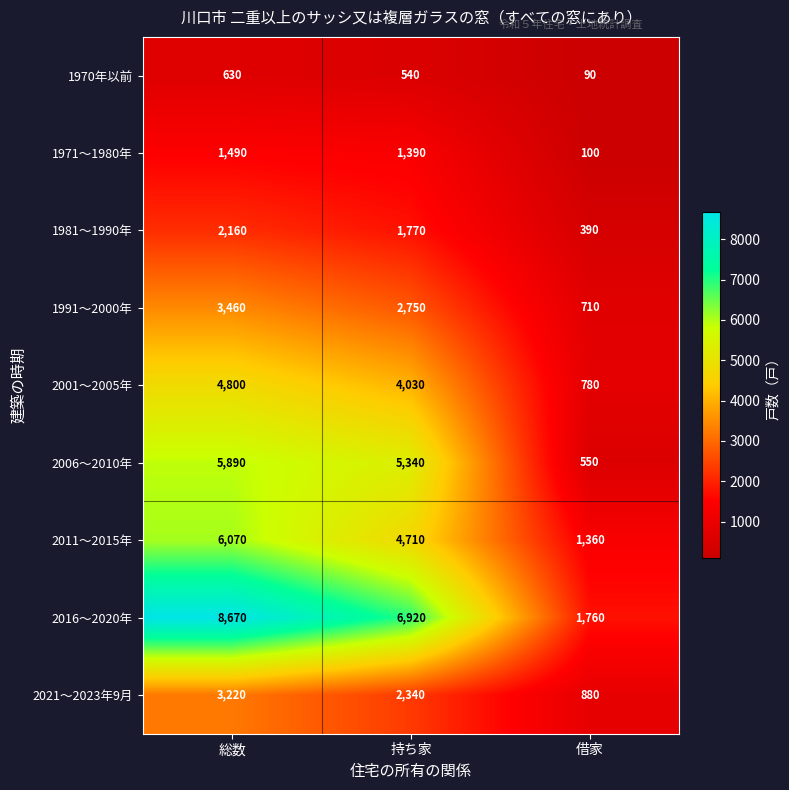

What is the sum of all 1970年以前 values?

1260